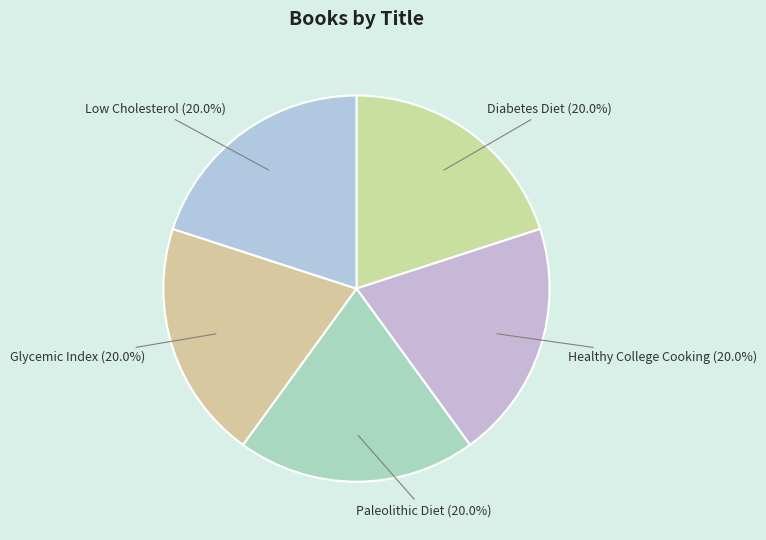

To the nearest percent, what is the combined percentage of Low Cholesterol and Paleolithic Diet?

40%